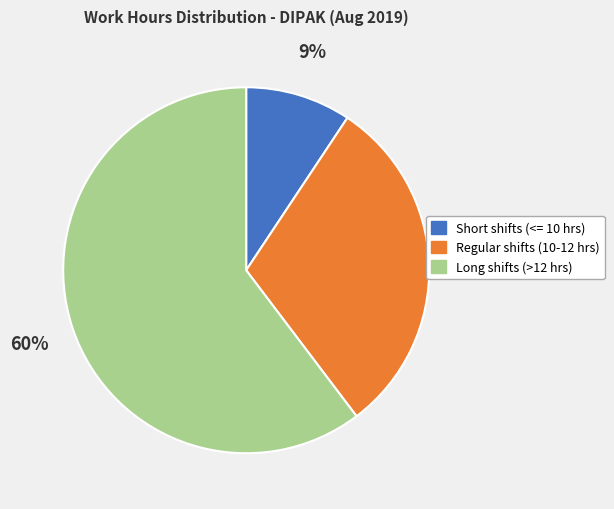

Count the number of slices in the pie.

3